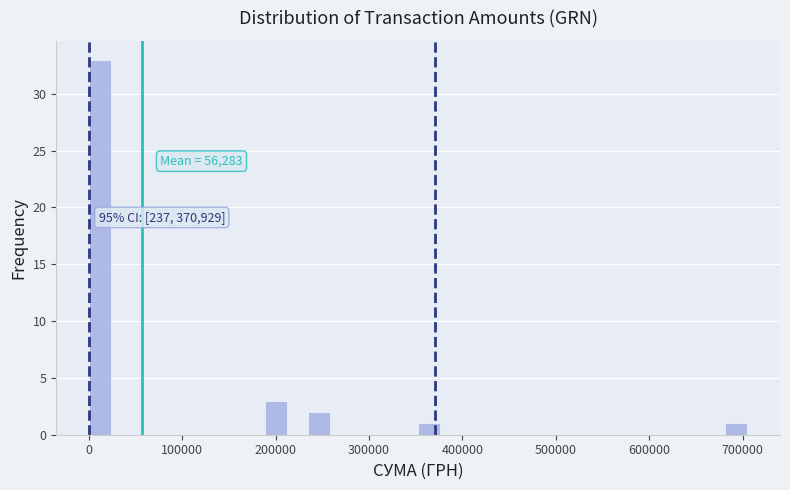

Read against the x-axis, roughly where is the centre of the tallest bar?

10000